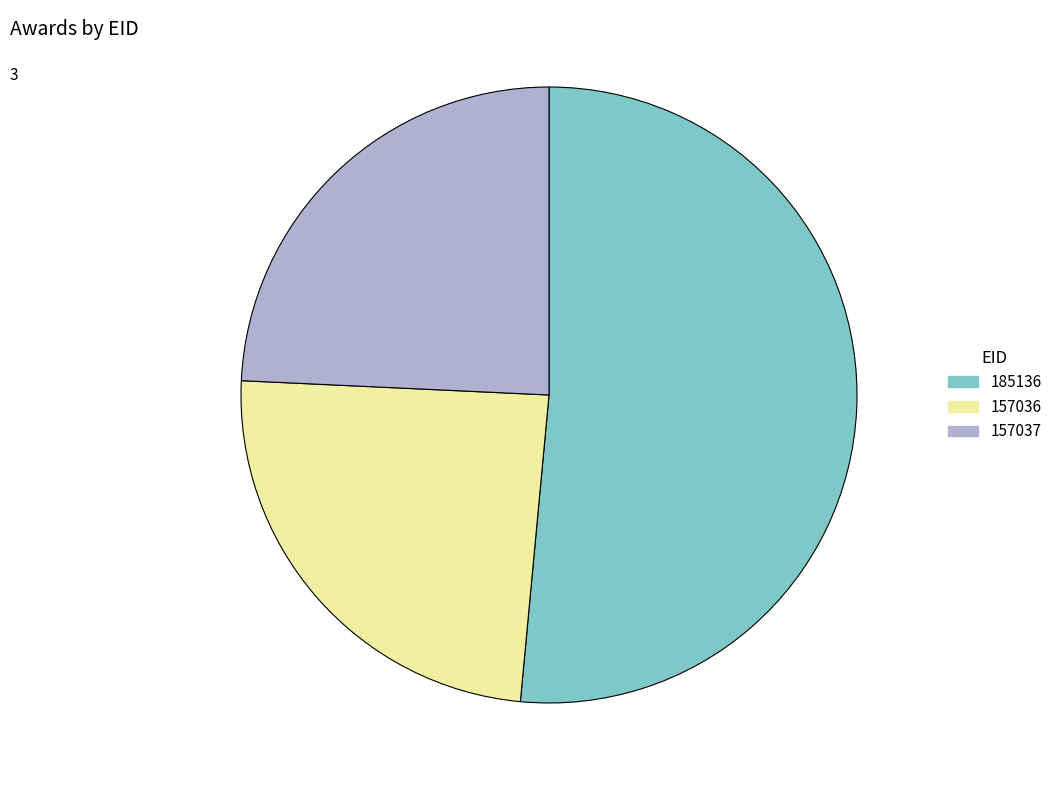

Do 157036 and 157037 together represent more than half of the pie?

No